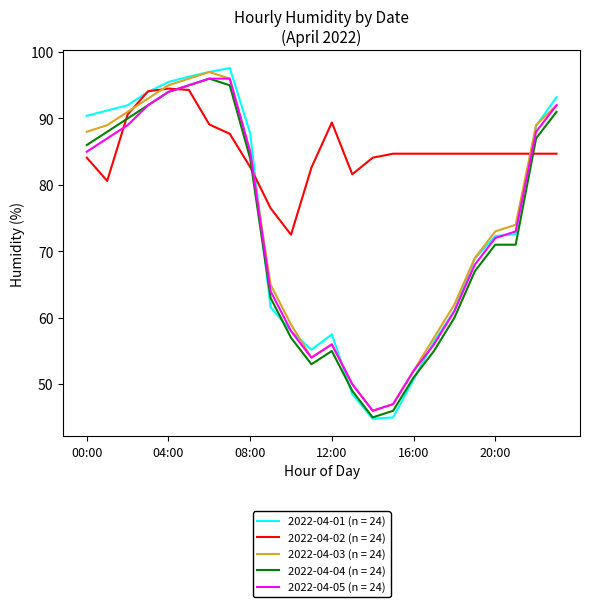

Which series has the largest total across all categories?

2022-04-02 (n = 24)